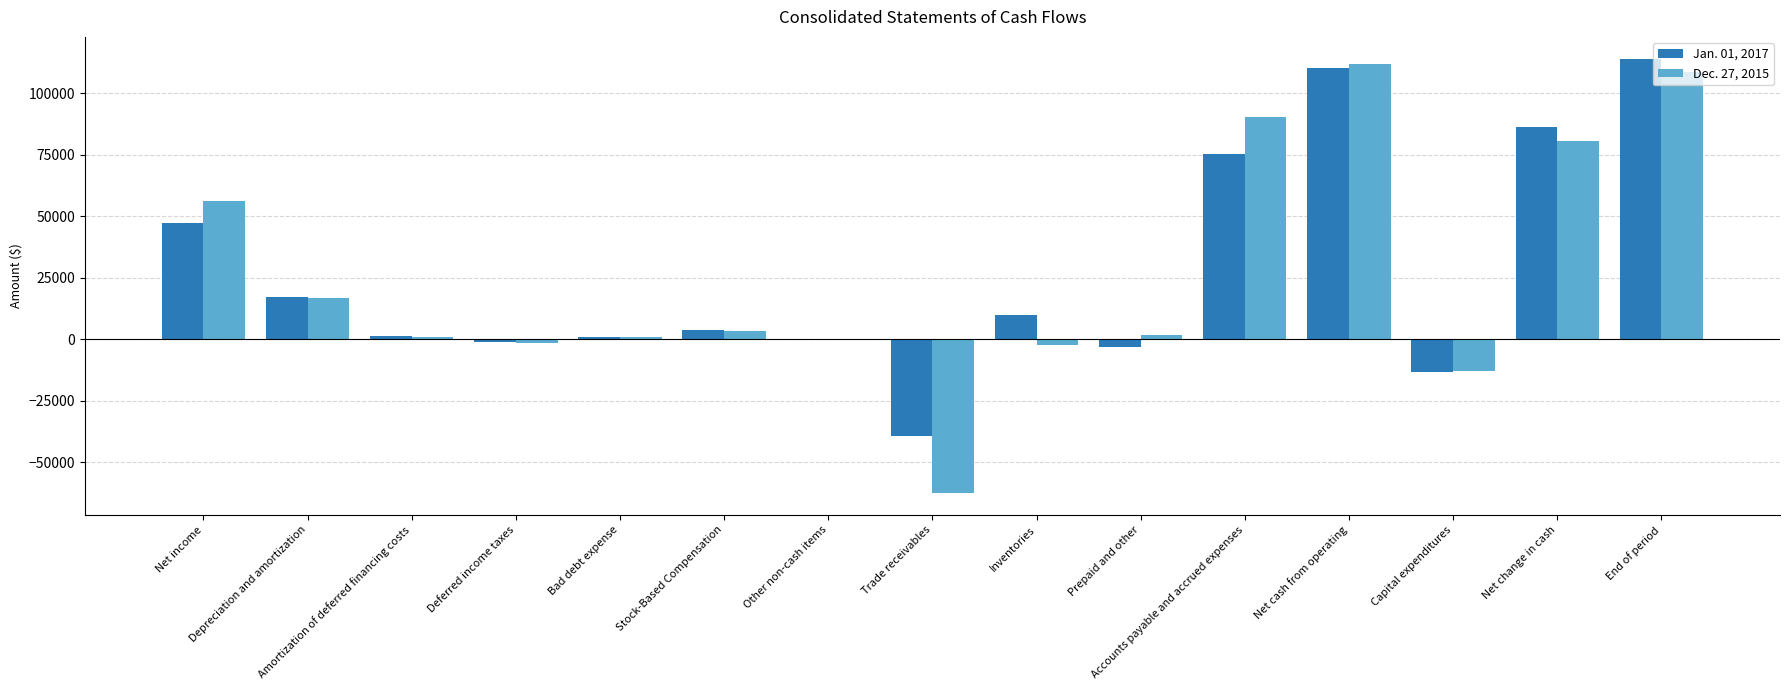

The value of Dec. 27, 2015 at Net cash from operating is 111644. True or false?

True